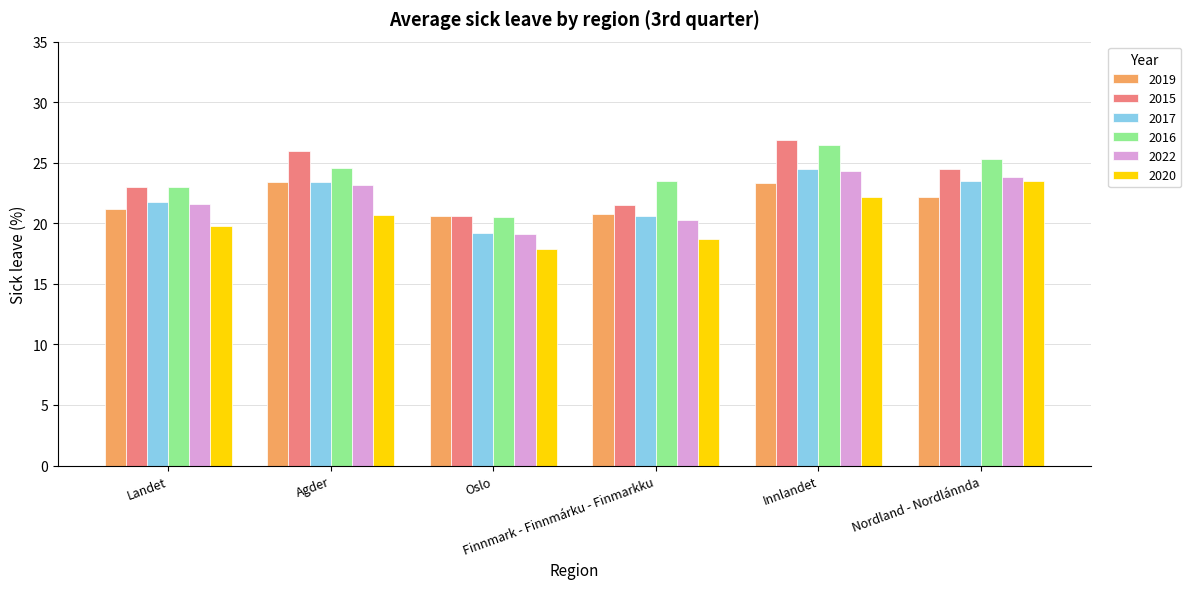

At which category is the sum across all series the highest?

Innlandet